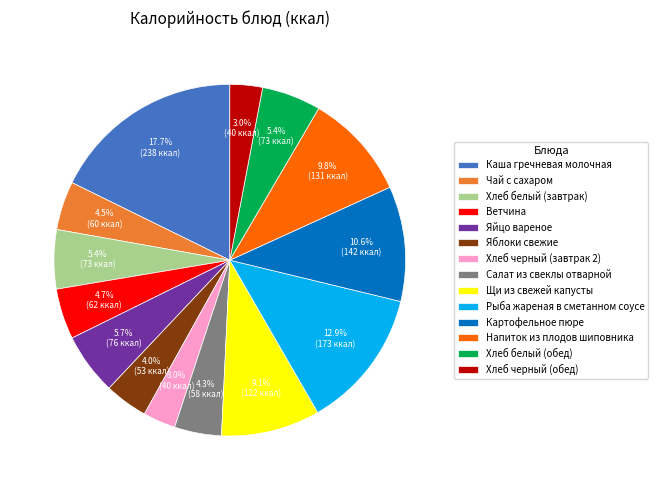

What is the largest slice in the pie chart?

Каша гречневая молочная